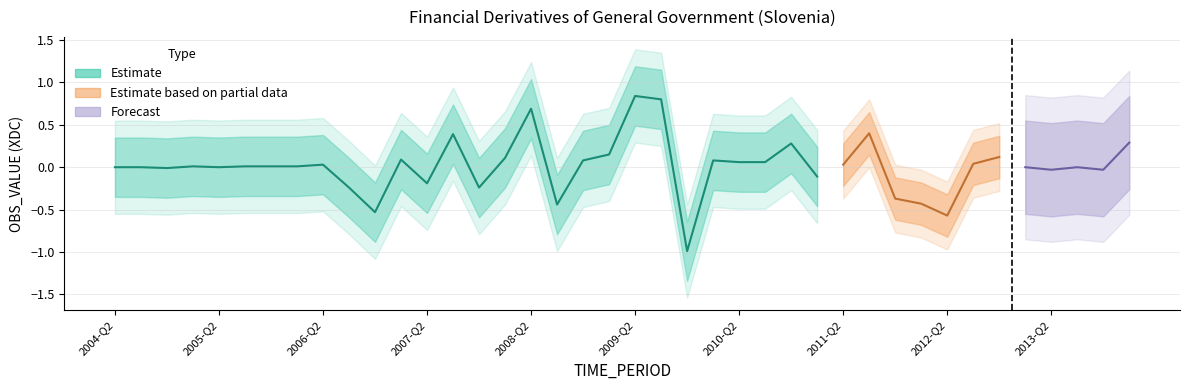

What position from the left is 2004-Q3?

2